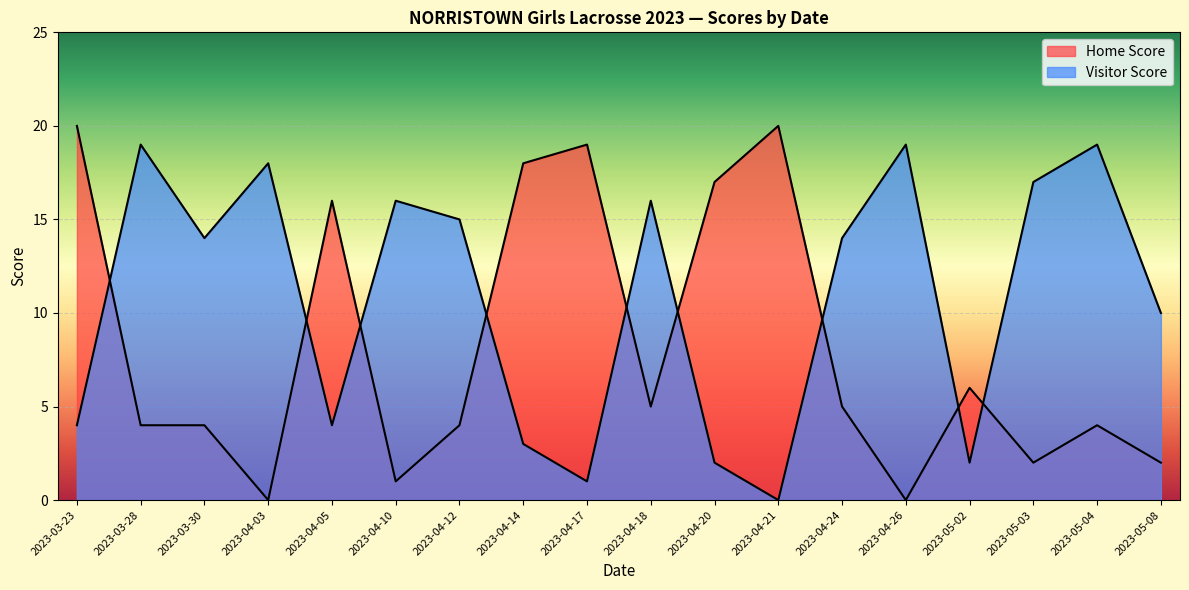

Which series ends up on top after the final intersection of Visitor Score and Home Score?

Visitor Score